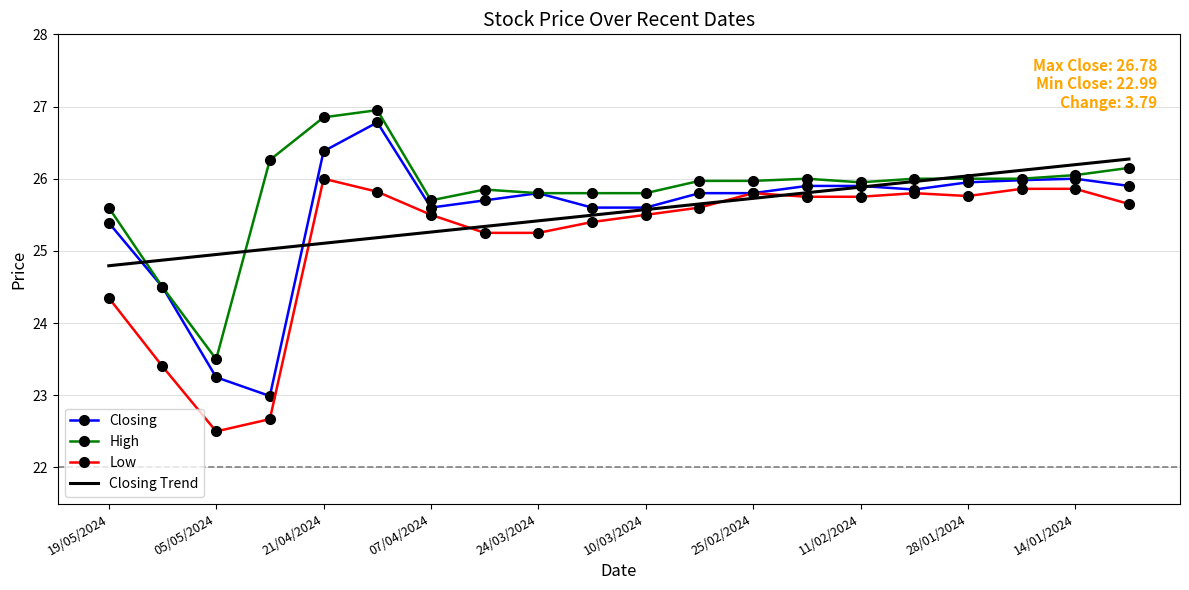

What is the highest value of the Low series?

26.0